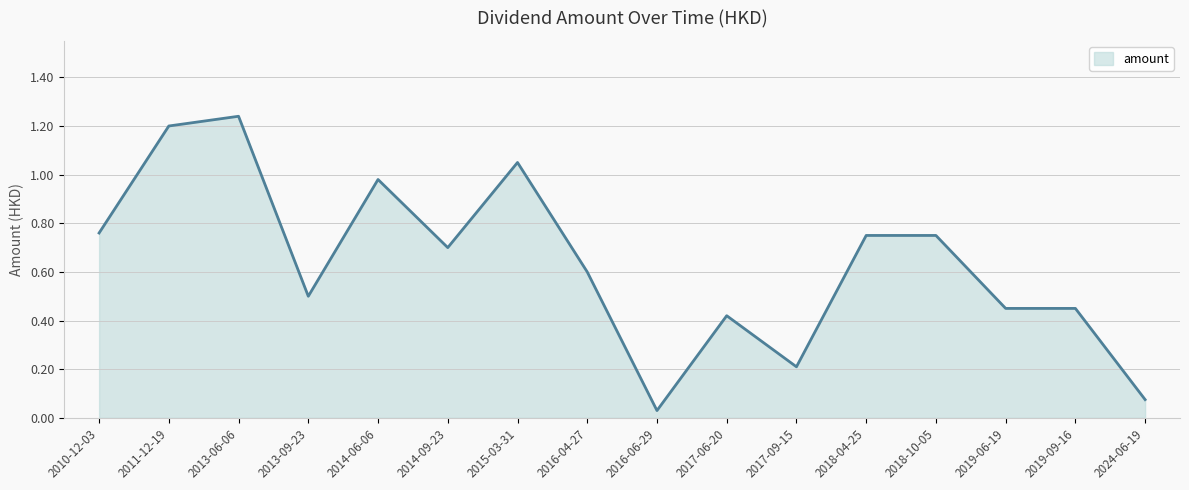

Where is the data nearest to the value 0?

2016-06-29